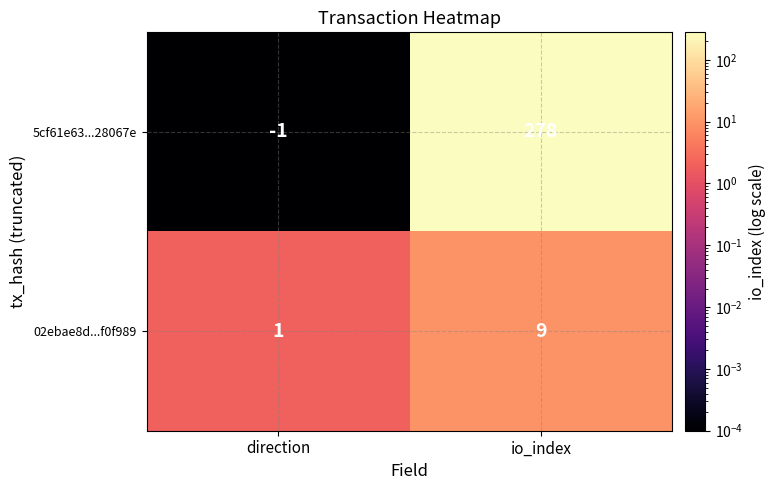

Reading left to right, extract all data points from this chart.

5cf61e63...28067e: direction=-1	io_index=278
02ebae8d...f0f989: direction=1	io_index=9